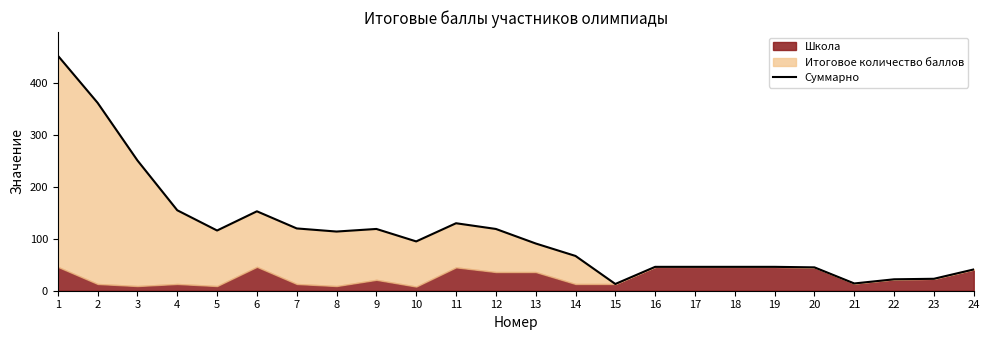

Rank the categories by value from lowest to highest.

15, 21, 22, 23, 24, 20, 16, 17, 18, 19, 14, 13, 10, 8, 5, 9, 12, 7, 11, 6, 4, 3, 2, 1